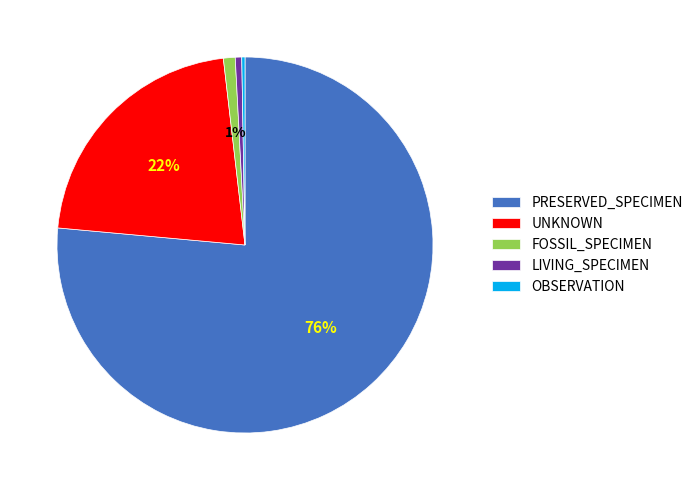

What is the ratio of the value at UNKNOWN to the value at PRESERVED_SPECIMEN?

0.3